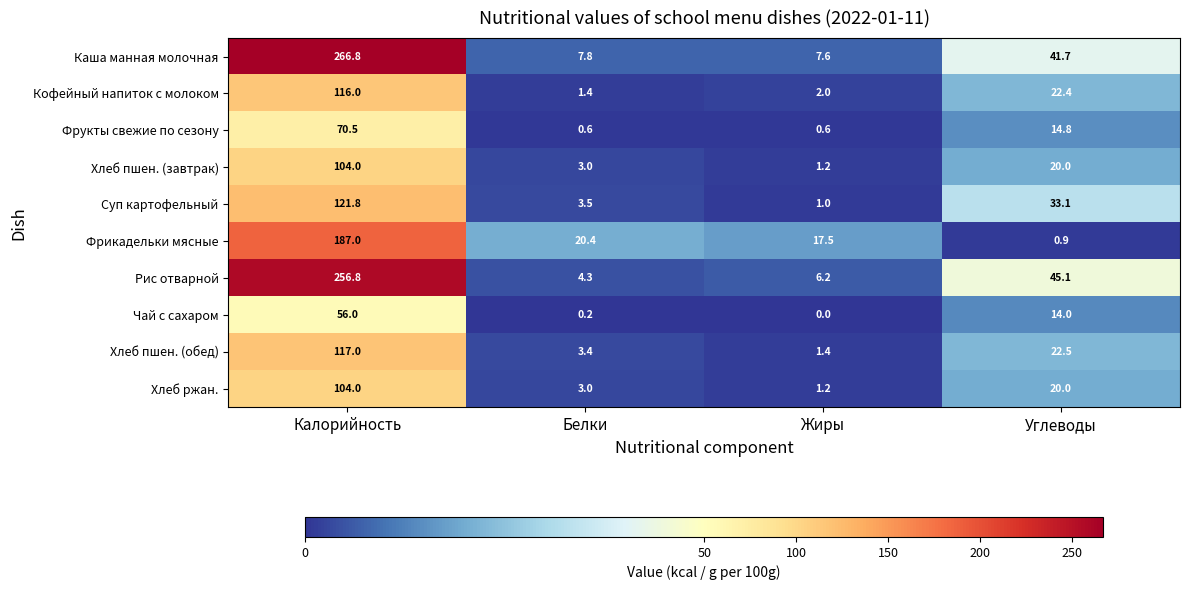

What is the approximate value of Хлеб пшен. (обед) at Калорийность?

117.0